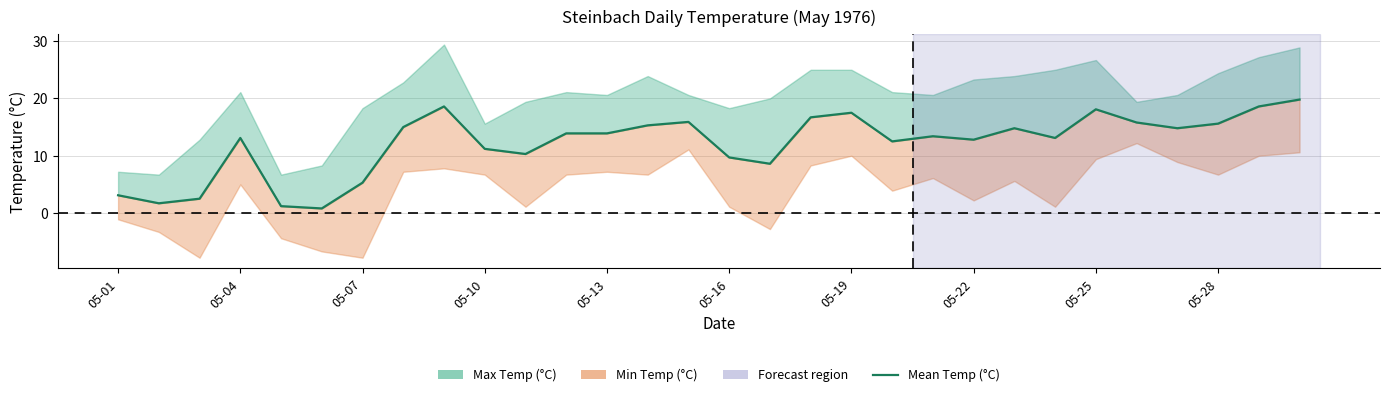

What is the sum of the values at 25 and 28?

34.4